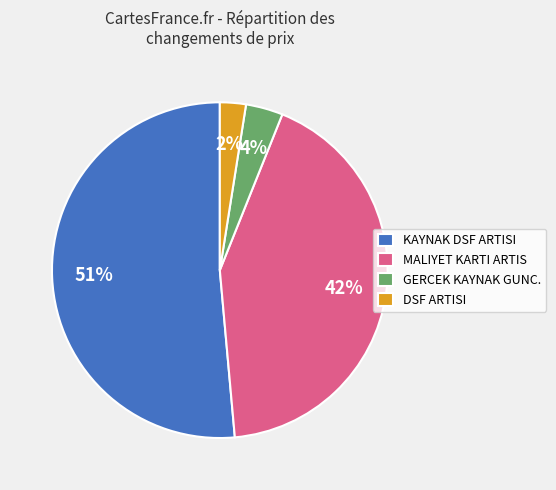

To the nearest percent, what is the difference between the largest and smallest slice percentages?

49%